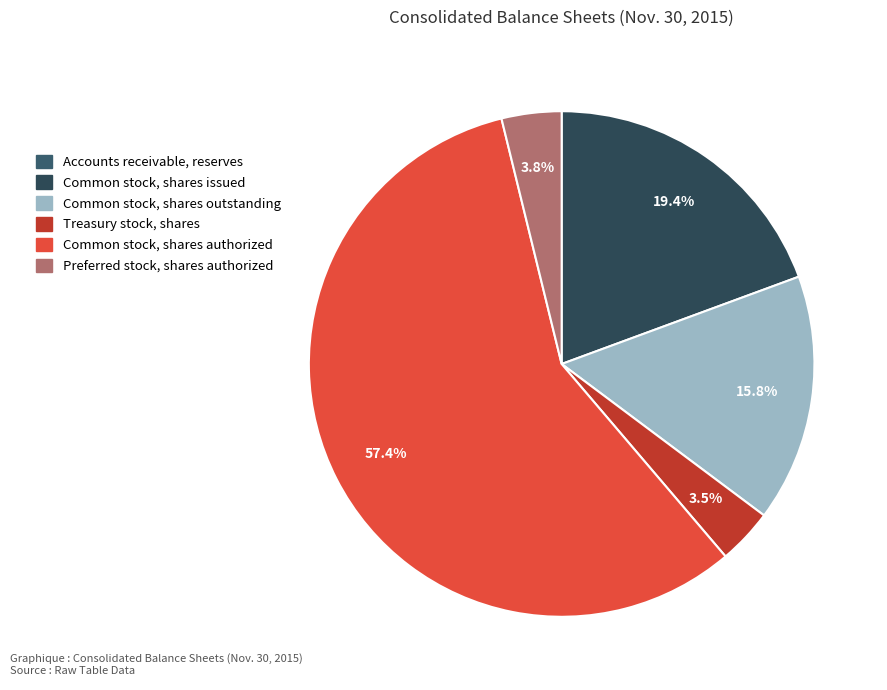

What percentage is the Common stock, shares outstanding slice, to the nearest percent?

16%